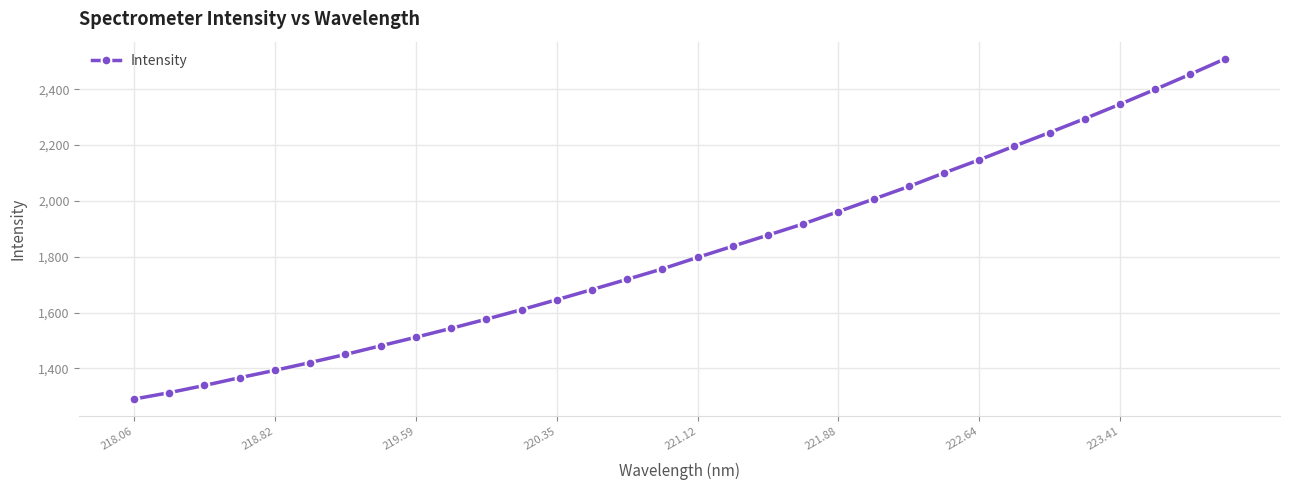

What is the value of the 2nd point from the left?

1312.8